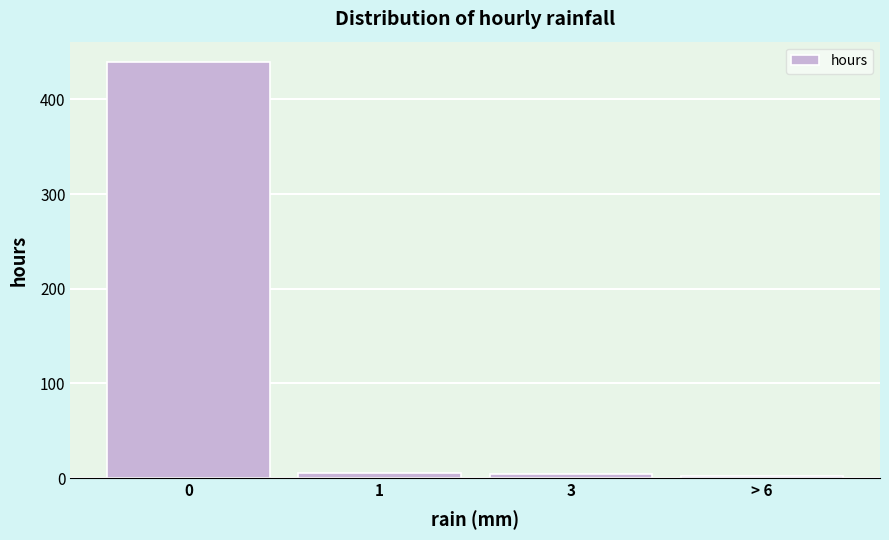

The value at 0 is 439. True or false?

True